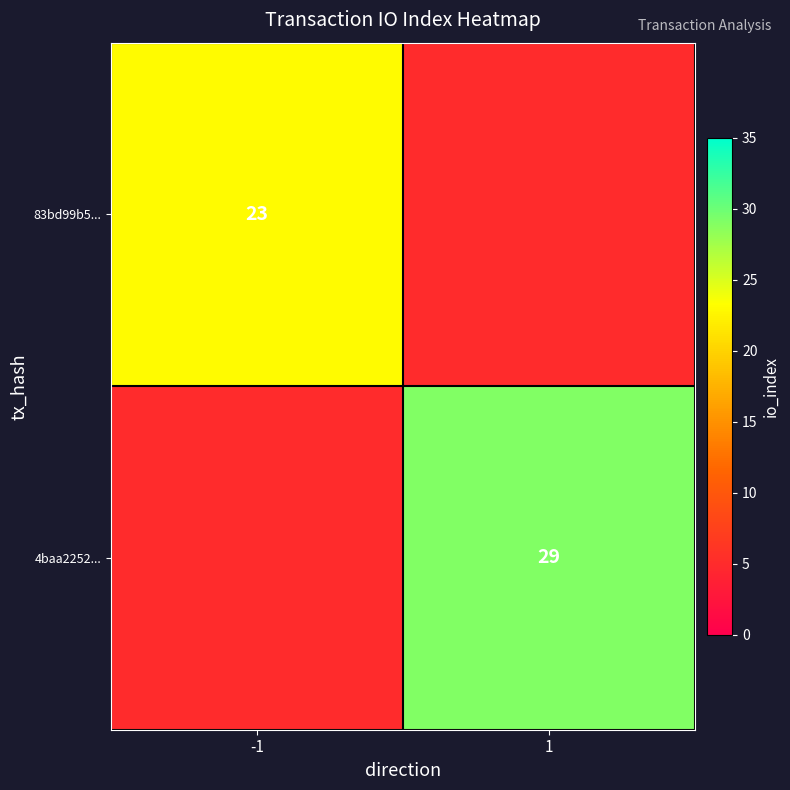

Between -1 and 1, which series saw the biggest shift?

4baa2252...